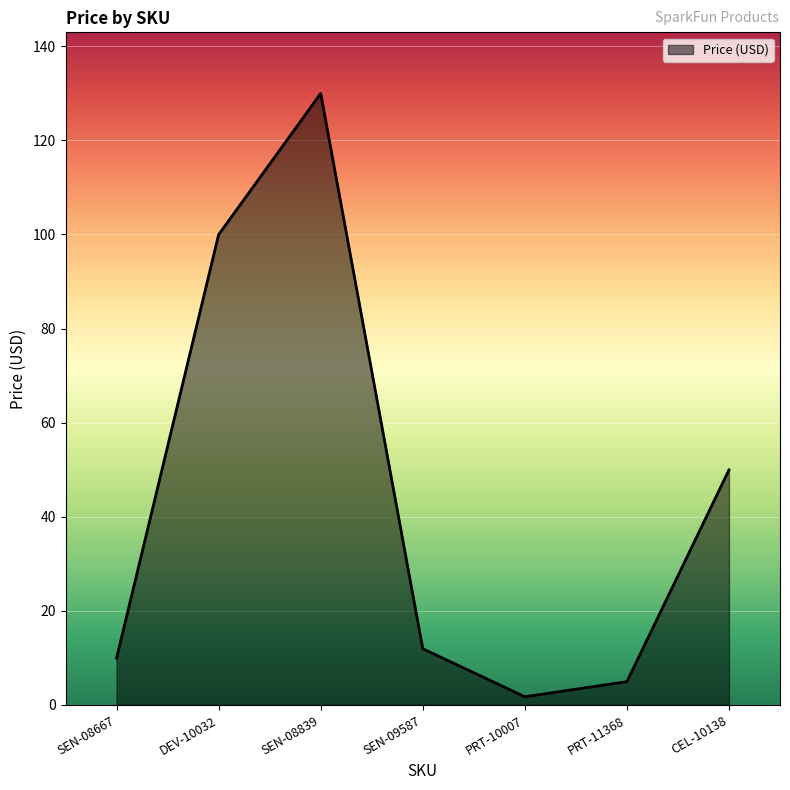

What is the change in value from SEN-08839 to SEN-09587?

-118.0